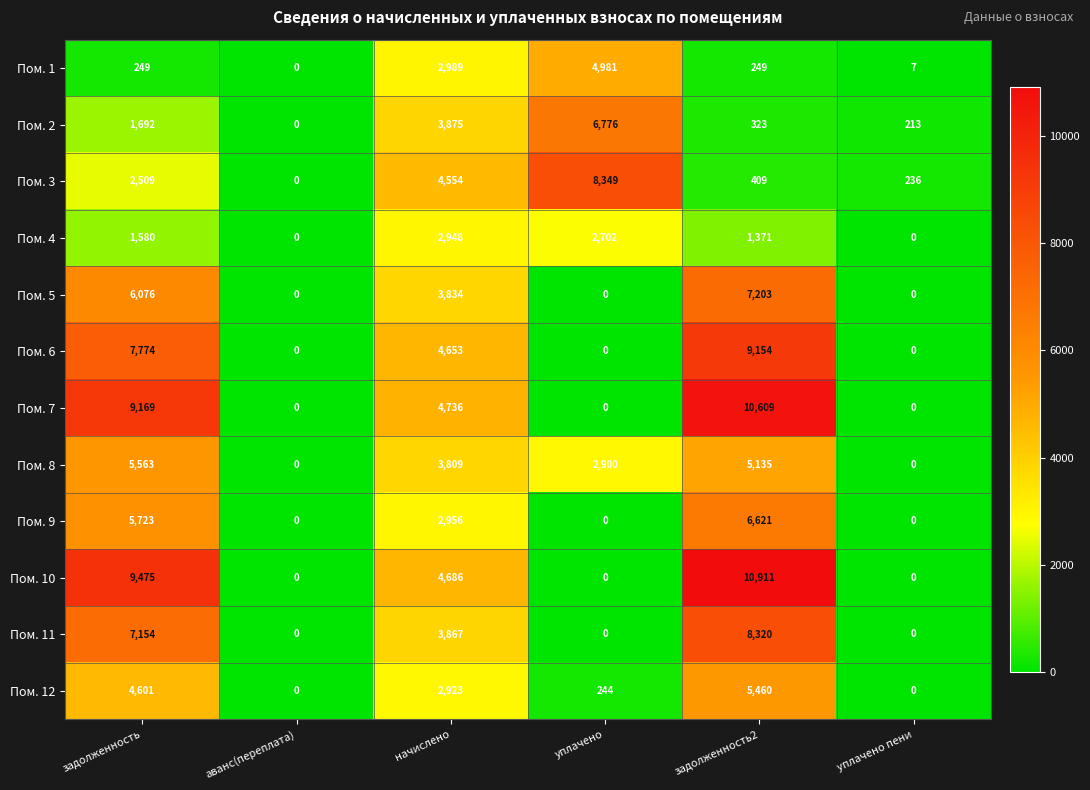

What is the total value across all series at задолженность2?

65765